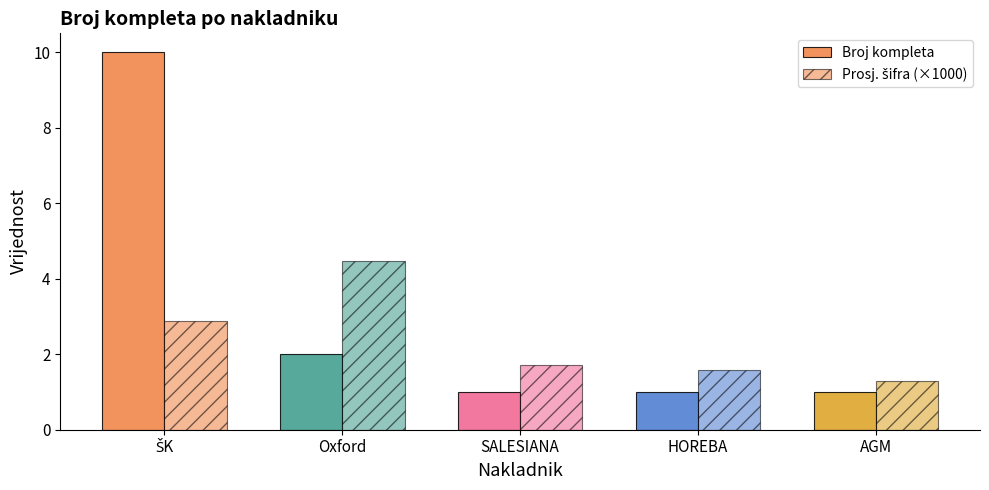

Count the number of categories in the chart.

5